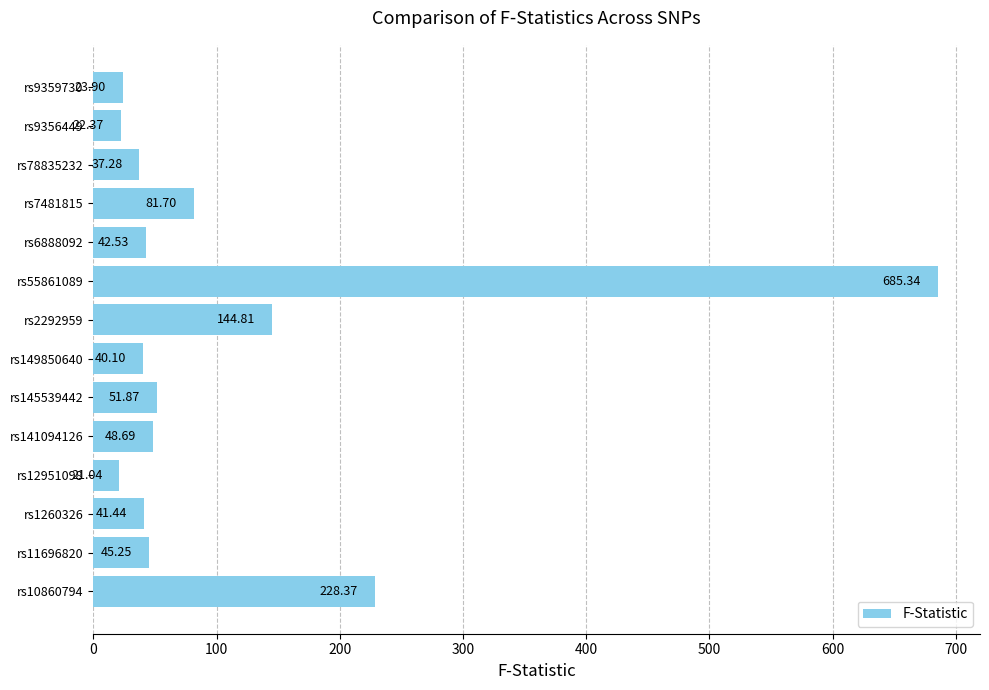

What is the average value?

108.2